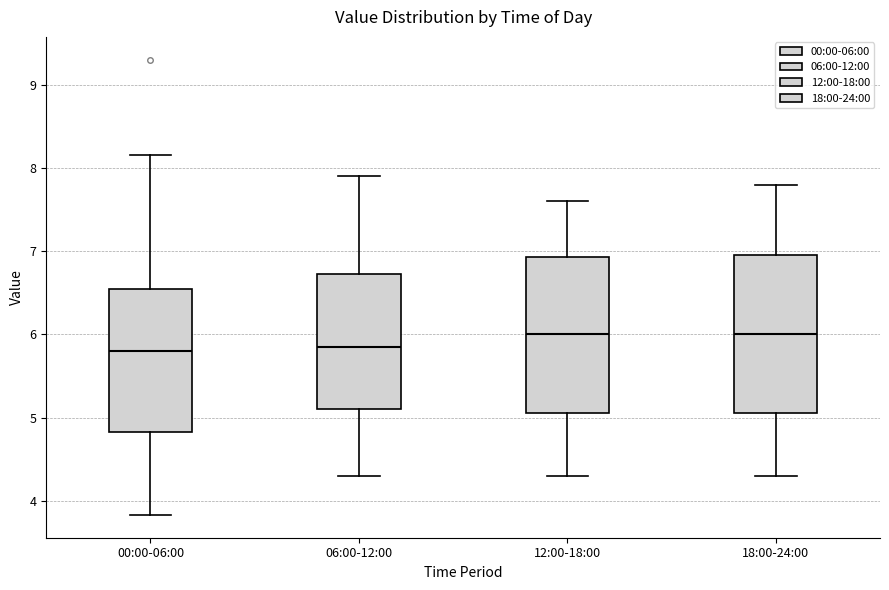

Reading left to right, transcribe this box plot: for each box, give where its median line is, the range the box spans, and where its two whiskers end, as read against the y-axis. The values are not printed on the chart, so give them approximately, as read against the axis.

00:00-06:00: median 5.8, box 4.8 to 6.5, whiskers 3.8 to 8.2
06:00-12:00: median 5.9, box 5.1 to 6.7, whiskers 4.3 to 7.9
12:00-18:00: median 6.0, box 5.1 to 6.9, whiskers 4.3 to 7.6
18:00-24:00: median 6.0, box 5.1 to 7.0, whiskers 4.3 to 7.8